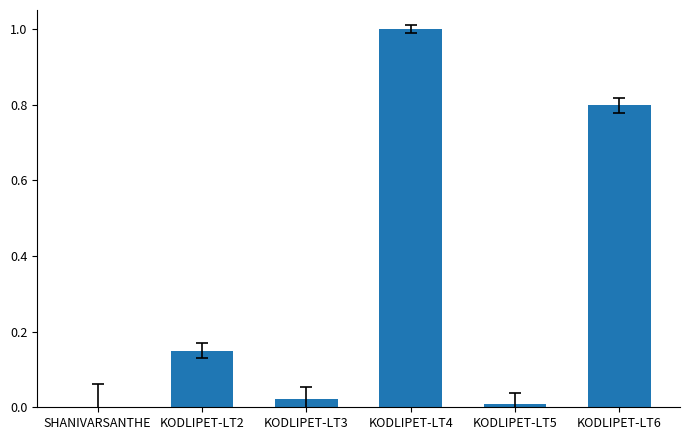

Between SHANIVARSANTHE and KODLIPET-LT4, which is larger?

KODLIPET-LT4